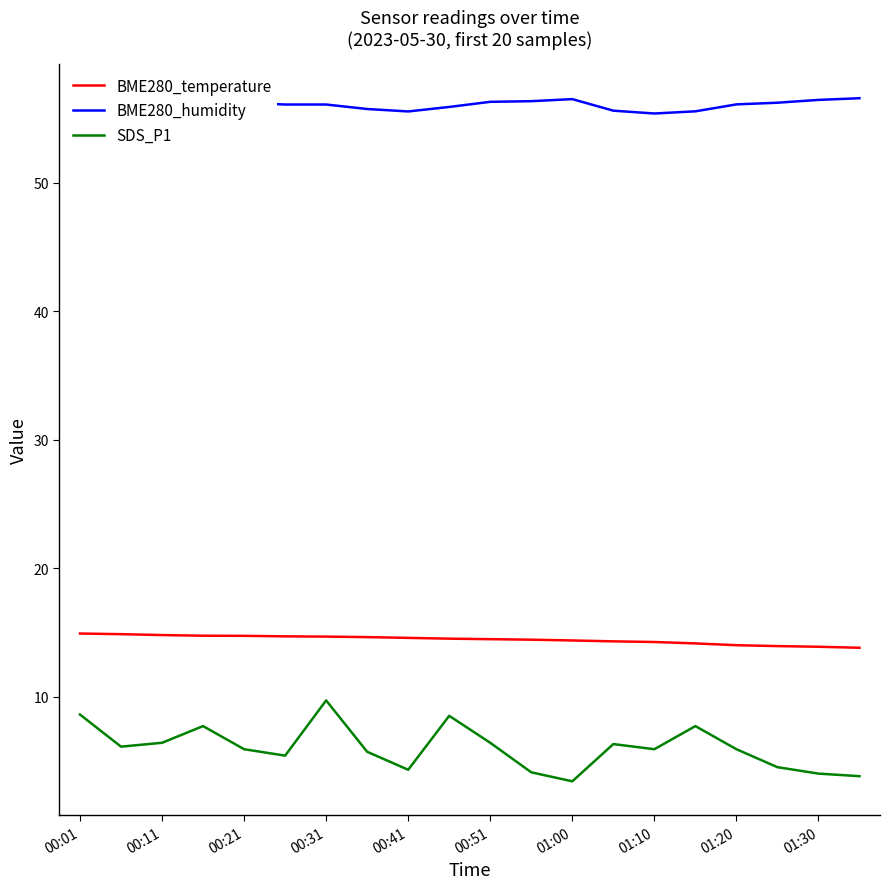

What is the maximum value for BME280_temperature?

14.9